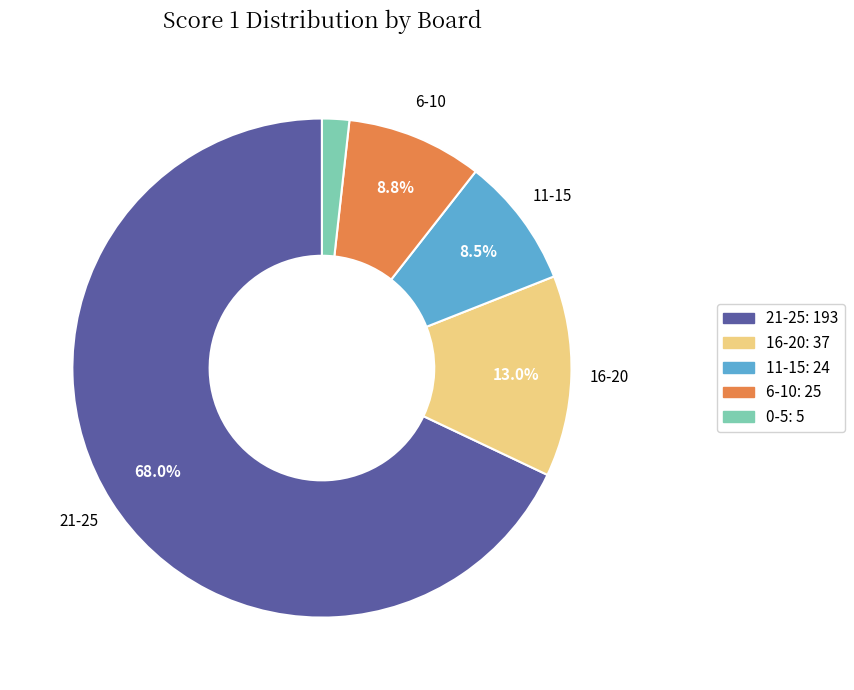

Does any single category account for the majority?

Yes